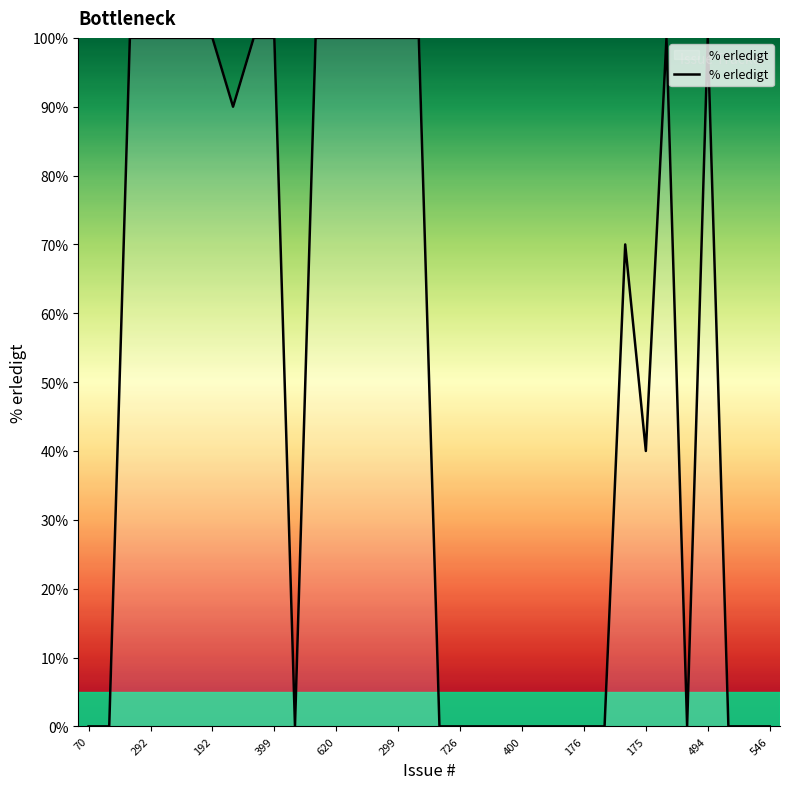

What is the difference between the maximum and minimum values?

100